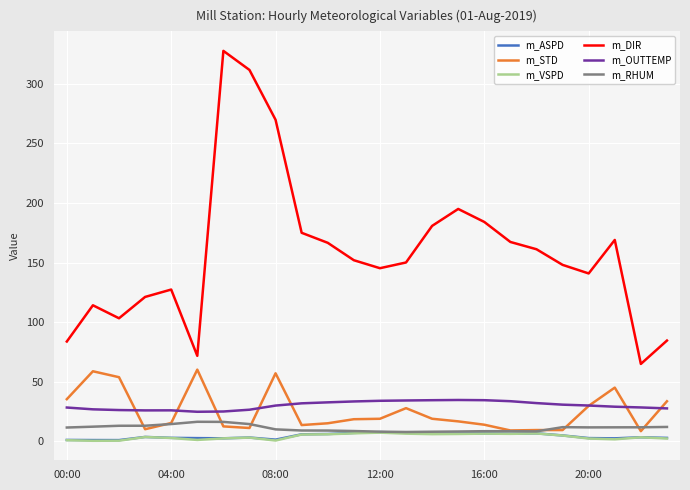

What is the minimum value for m_DIR?

65.0